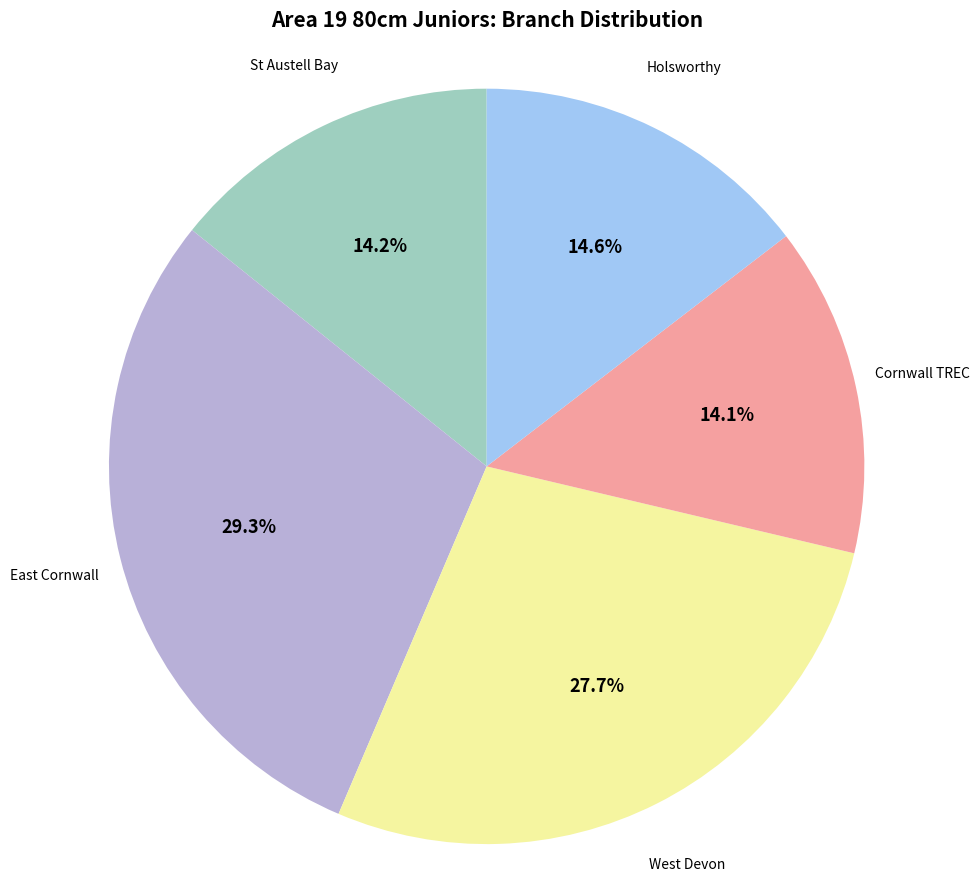

How many slices are in this pie chart?

5